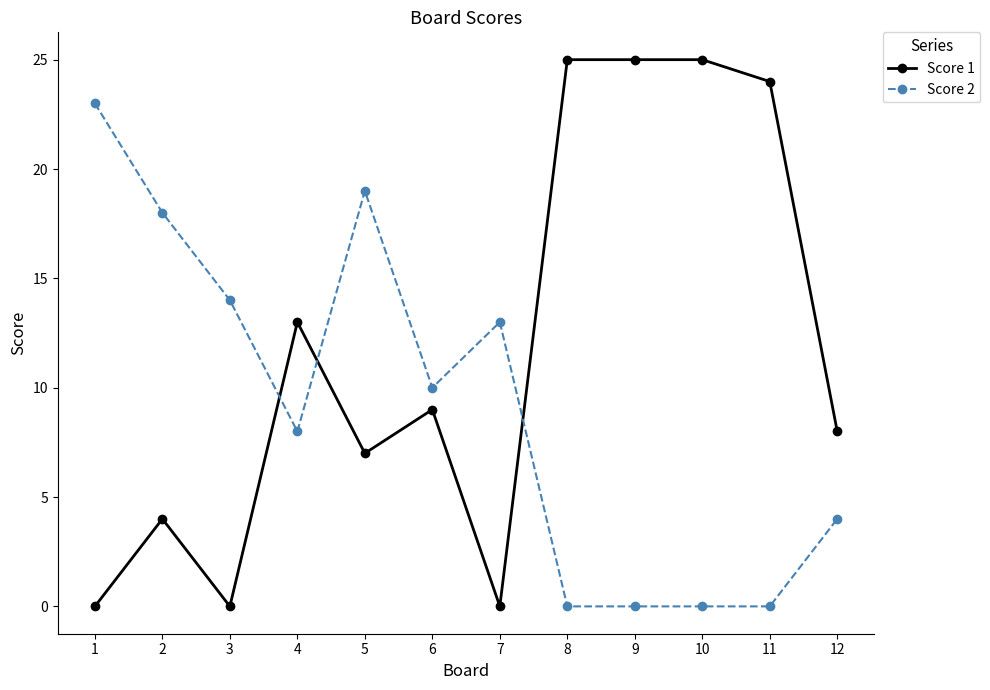

Which series ends up on top after the final intersection of Score 1 and Score 2?

Score 1